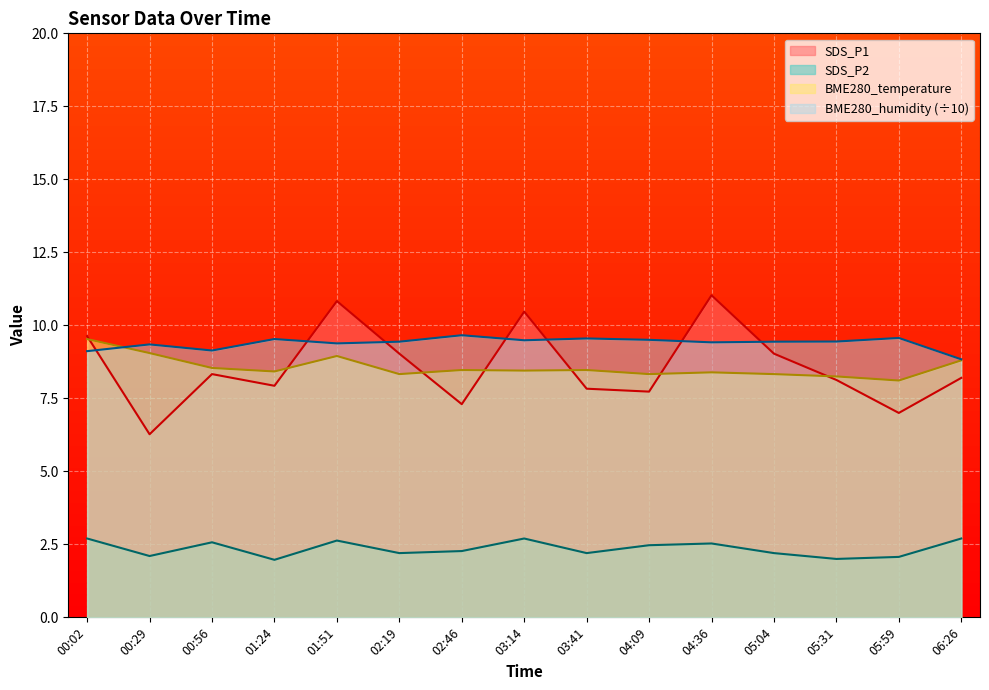

How many data points in BME280_humidity are above 9?

14